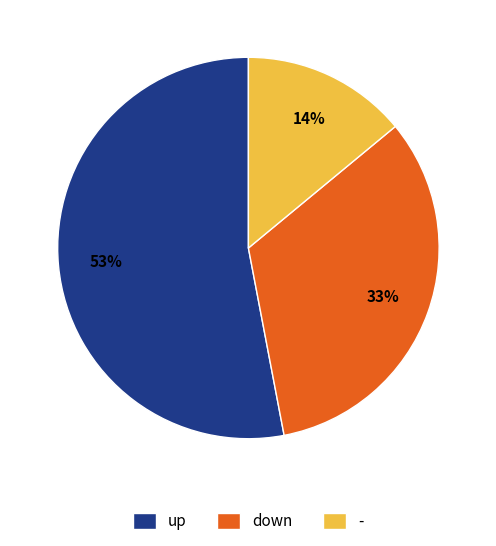

True or false: - accounts for 14% of the total.

True